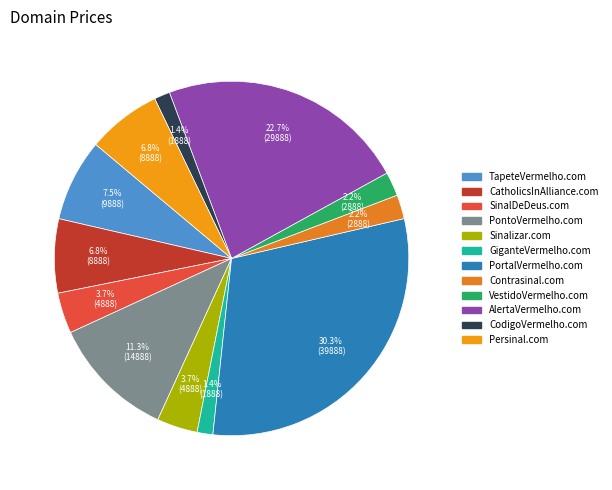

To the nearest percent, what portion does PontoVermelho.com represent?

11%